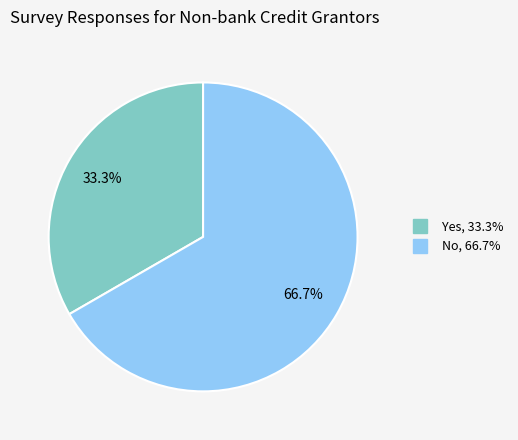

Which category has the smallest portion of the pie?

Yes